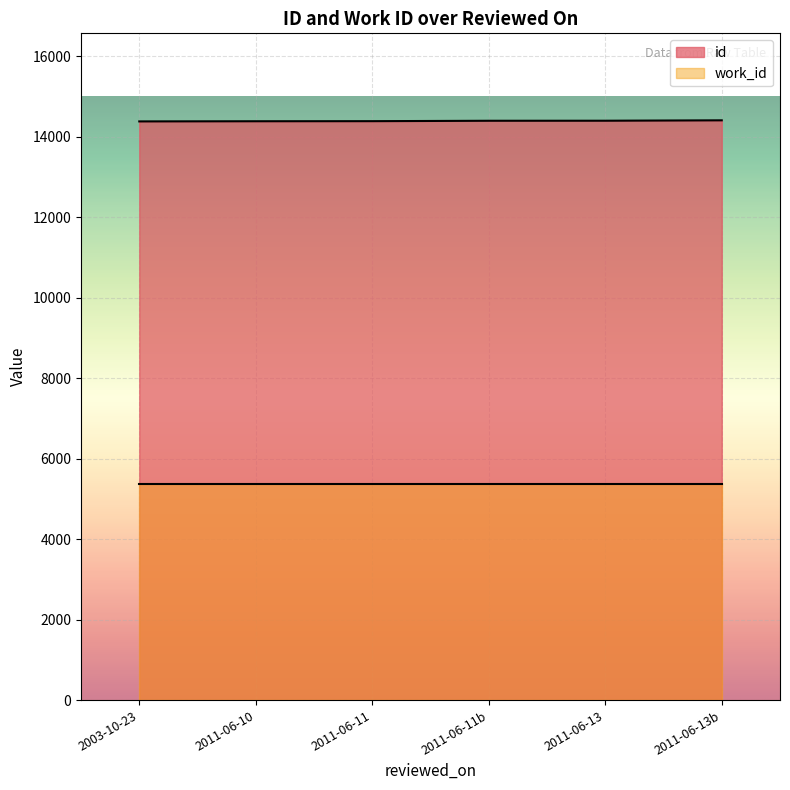

How many values are below 14401?

3